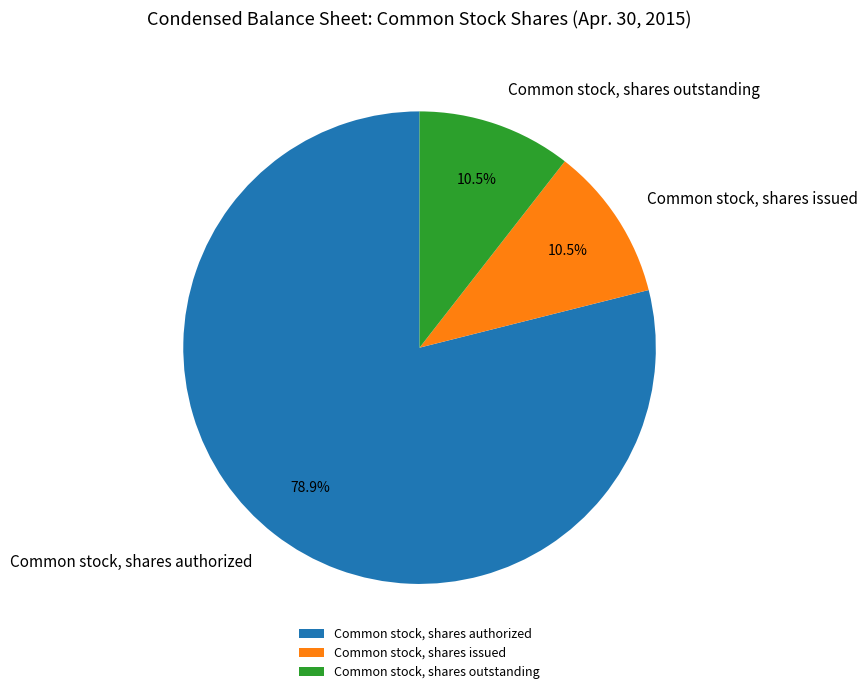

True or false: Common stock, shares issued accounts for 1% of the total.

False